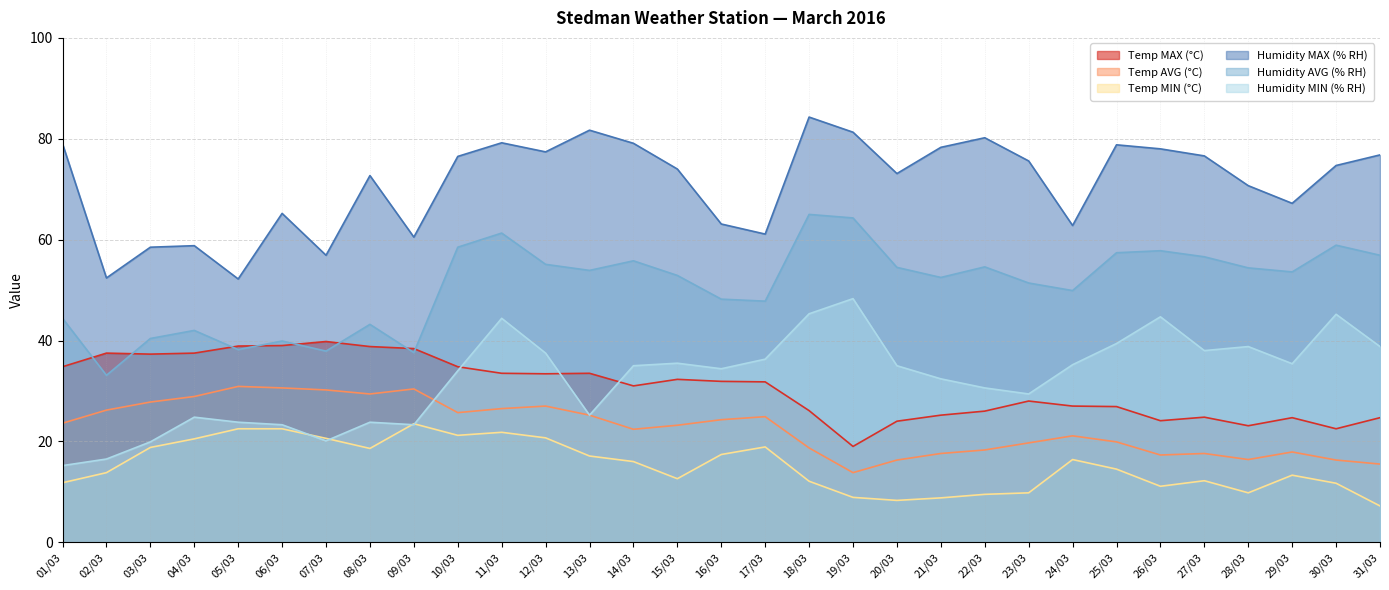

What is the label of the 16th point from the left?

16/03